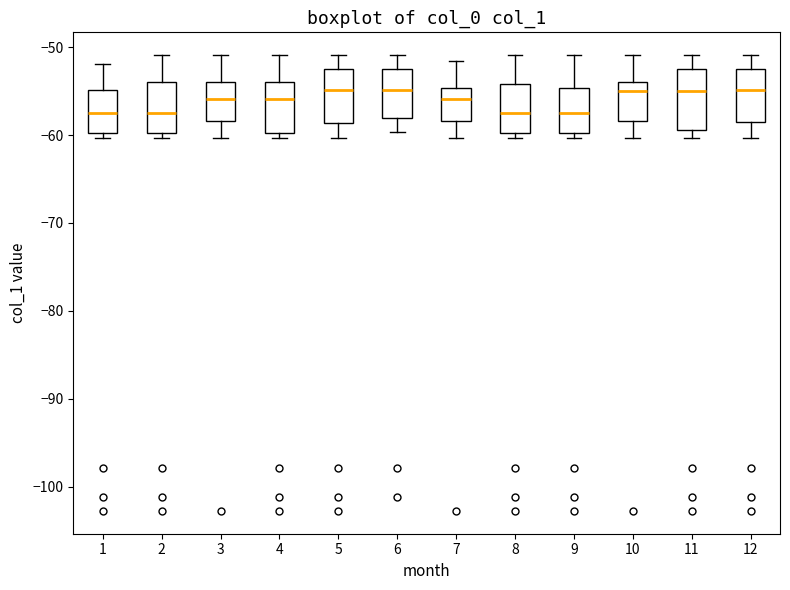

Reading left to right, read every box against the y-axis: the position of its median line, the range the box covers, and the ends of its whiskers. The values are not printed on the chart, so give them approximately, as read against the axis.

1: median -57, box -60 to -55, whiskers -60 (just below the box's lower edge) to -52
2: median -57, box -60 to -54, whiskers -60 (just below the box's lower edge) to -51
3: median -56, box -58 to -54, whiskers -60 to -51
4: median -56, box -60 to -54, whiskers -60 (just below the box's lower edge) to -51
5: median -55, box -59 to -53, whiskers -60 to -51
6: median -55, box -58 to -53, whiskers -60 to -51
7: median -56, box -58 to -55, whiskers -60 to -52
8: median -57, box -60 to -54, whiskers -60 (just below the box's lower edge) to -51
9: median -57, box -60 to -55, whiskers -60 (just below the box's lower edge) to -51
10: median -55, box -58 to -54, whiskers -60 to -51
11: median -55, box -59 to -53, whiskers -60 to -51
12: median -55, box -59 to -53, whiskers -60 to -51